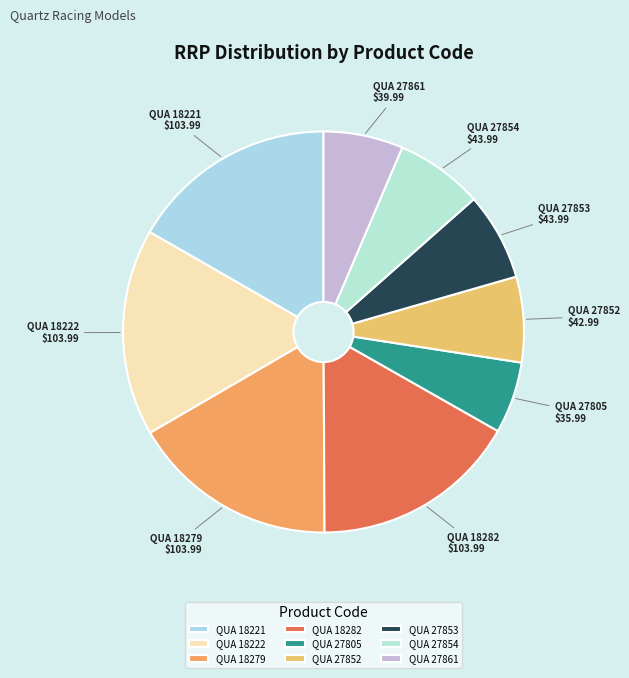

Approximately how many times larger is the value at QUA 27861 compared to QUA 27853?

0.9